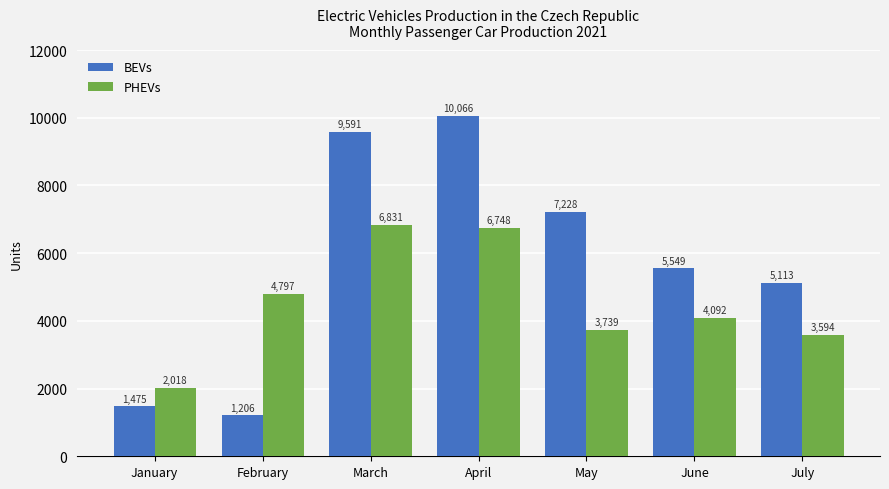

What is the difference between the second highest and minimum values in the PHEVs series?

4730